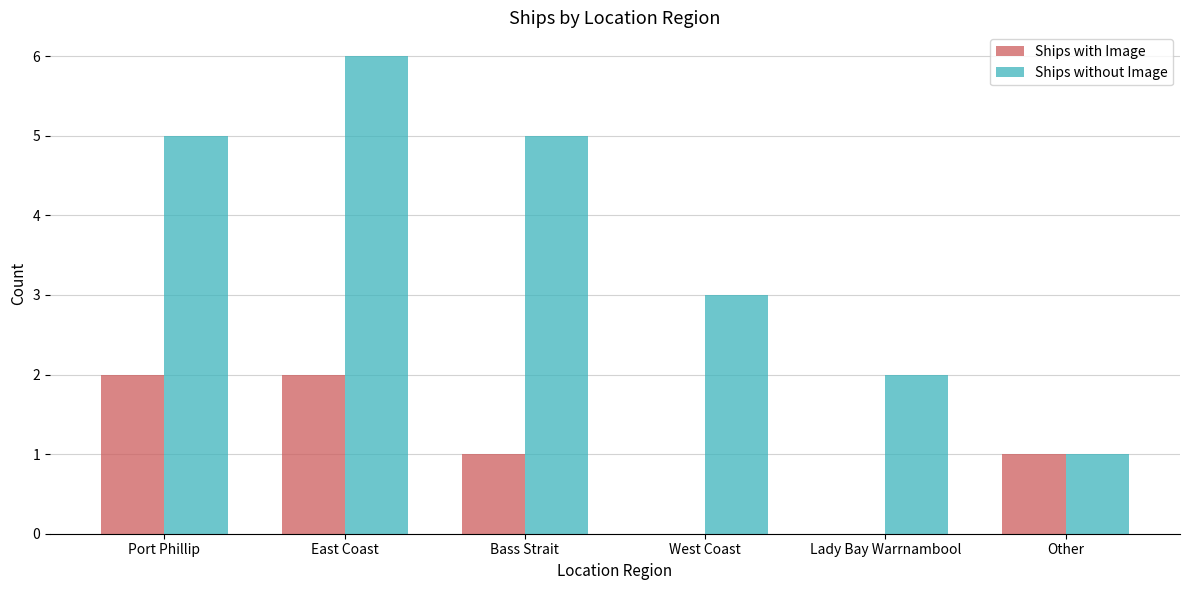

Reading left to right, what are all the values shown in this chart?

Ships with Image: 2	2	1	0	0	1
Ships without Image: 5	6	5	3	2	1